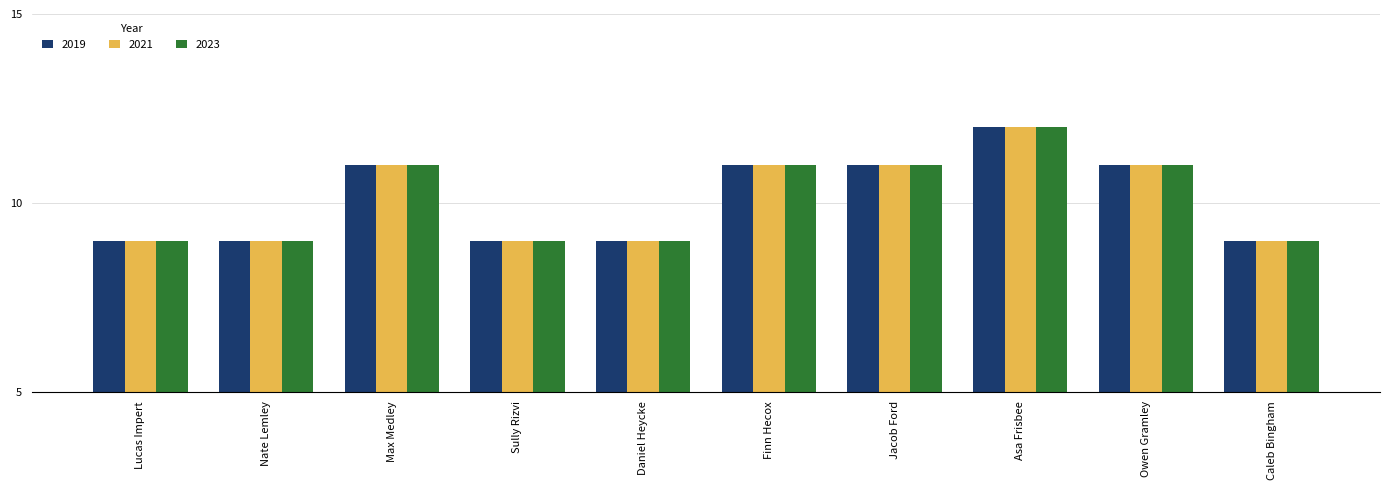

What is the difference between the maximum and second lowest values in the 2023 series?

3